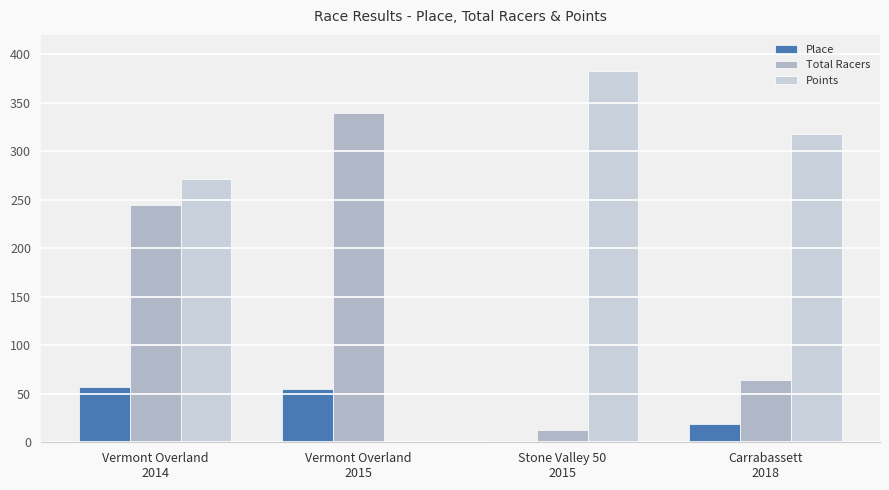

Are the bars grouped side by side (vs. stacked)?

Yes